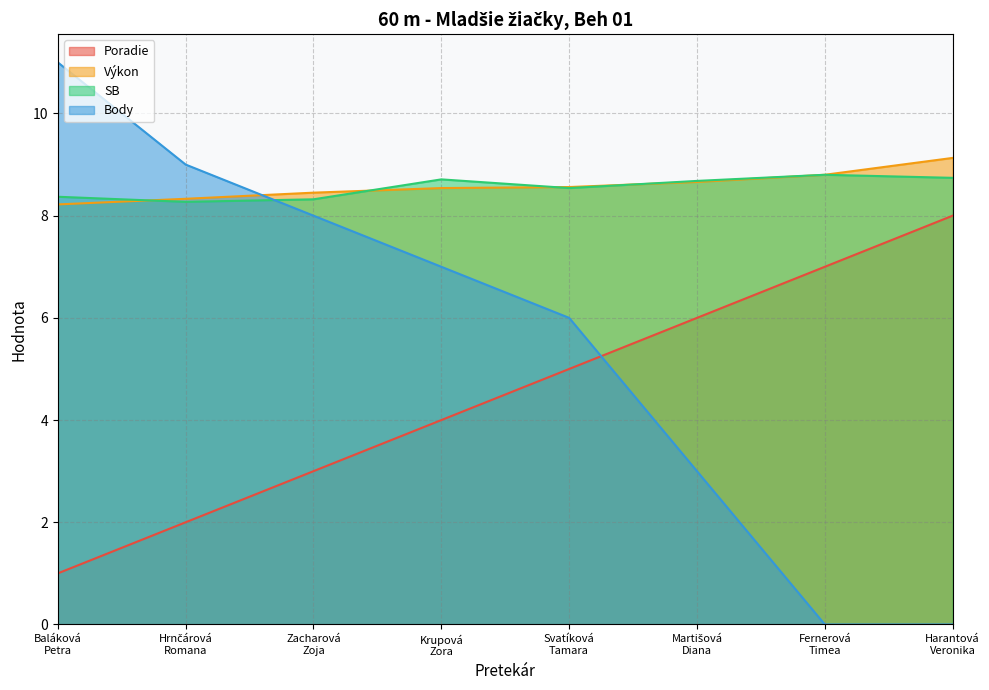

At which label is Body closest to 5?

Svatíková
Tamara